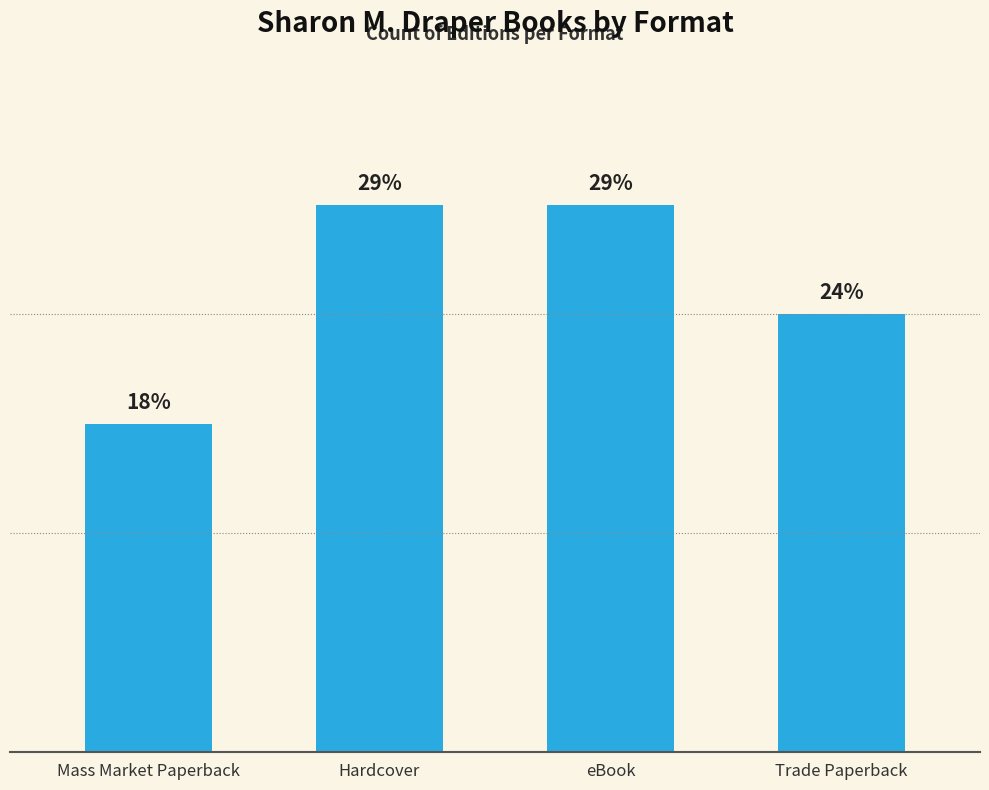

Reading left to right, transcribe all the data shown in this chart.

Mass Market Paperback=3	Hardcover=5	eBook=5	Trade Paperback=4